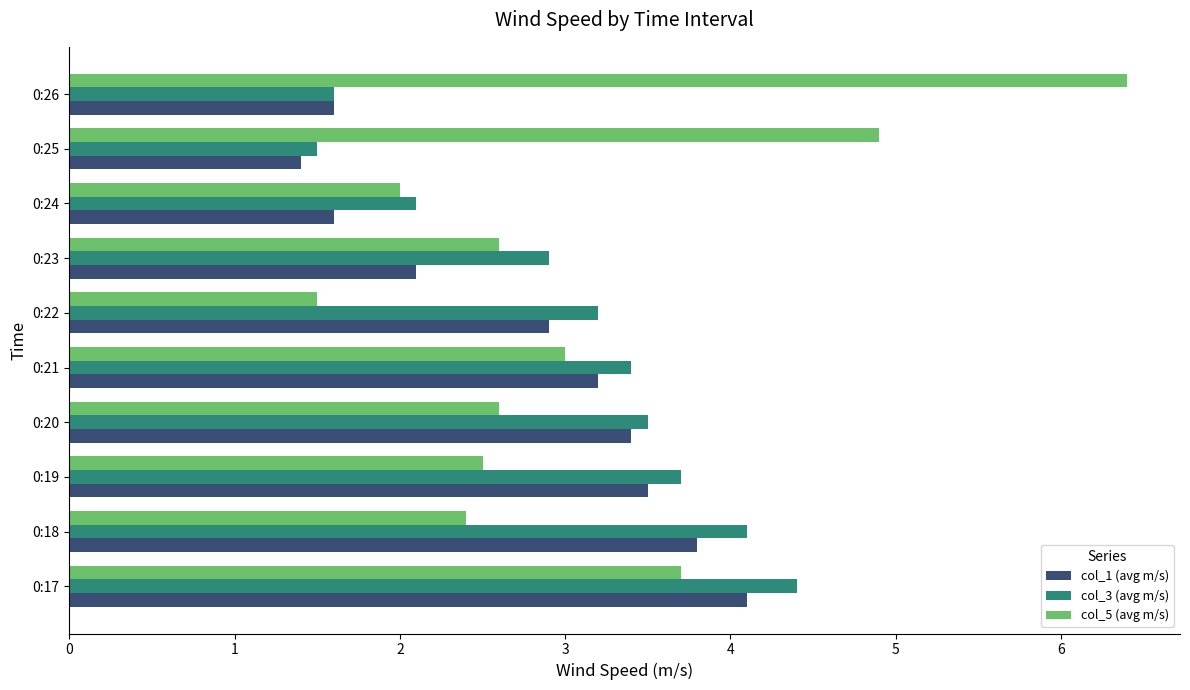

Which series has the widest spread of values?

col_5 (avg m/s)